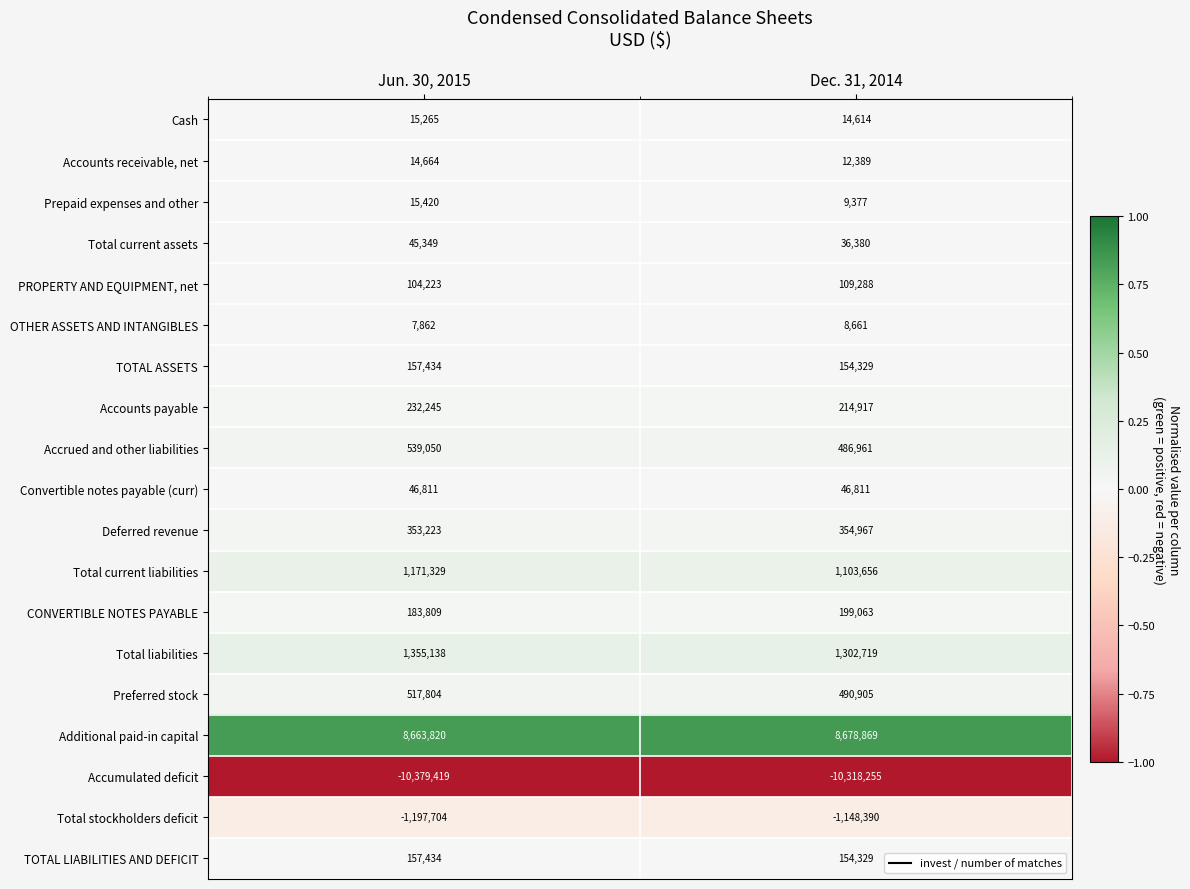

Which series changed the most between Jun. 30, 2015 and Dec. 31, 2014?

Total current liabilities